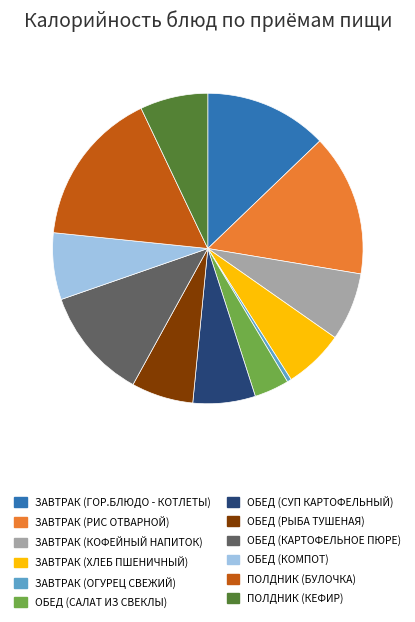

Count the number of slices in the pie.

12